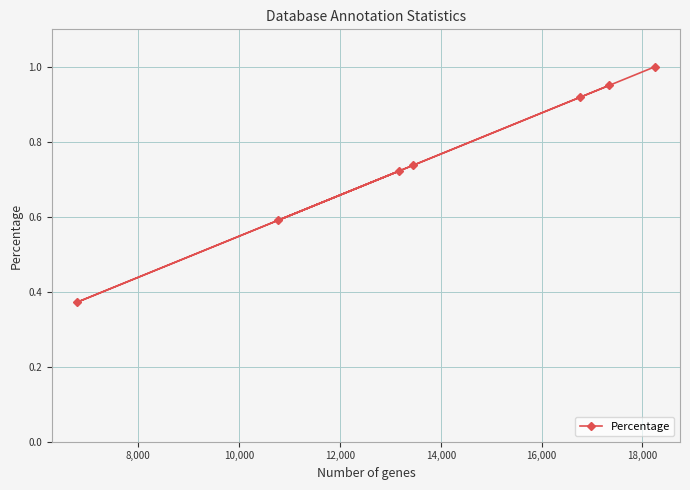

What is the sum of all values?

5.3